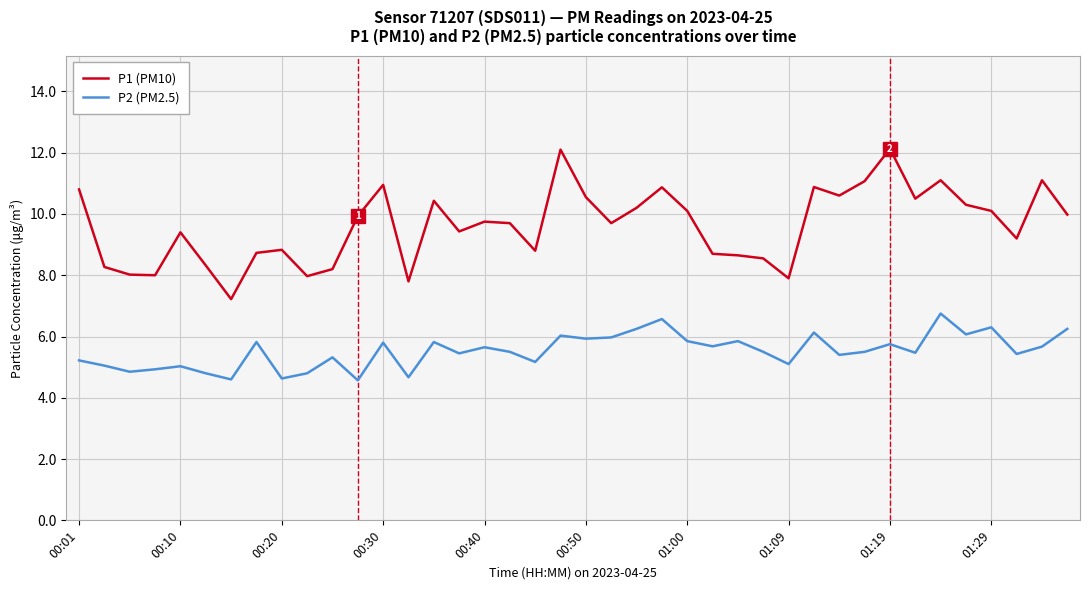

Rank the series by their average value, from lowest to highest.

P2 (PM2.5), P1 (PM10)